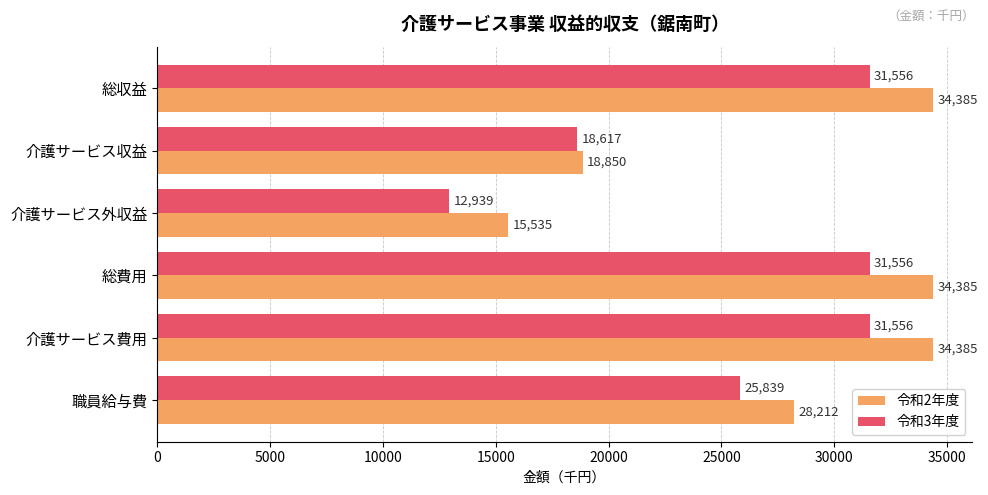

What is the average value of the 令和3年度 series?

25344